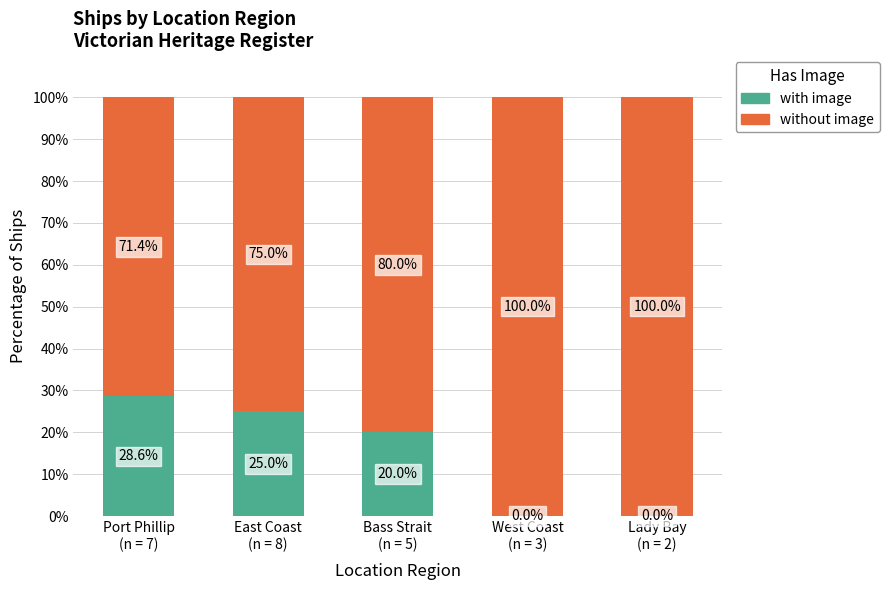

What is the sum of all with image values?

73.6